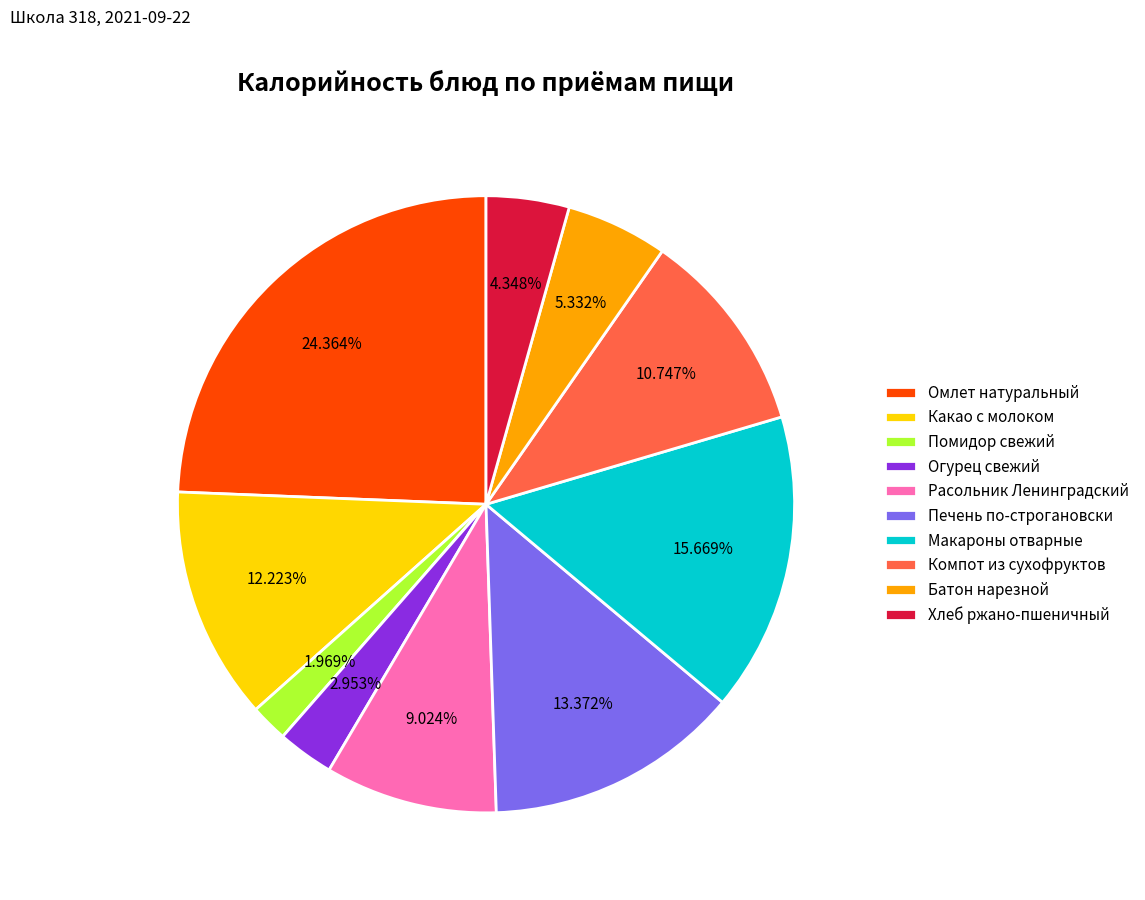

Rank the categories by value from highest to lowest.

Омлет натуральный, Макароны отварные, Печень по-строгановски, Какао с молоком, Компот из сухофруктов, Расольник Ленинградский, Батон нарезной, Хлеб ржано-пшеничный, Огурец свежий, Помидор свежий